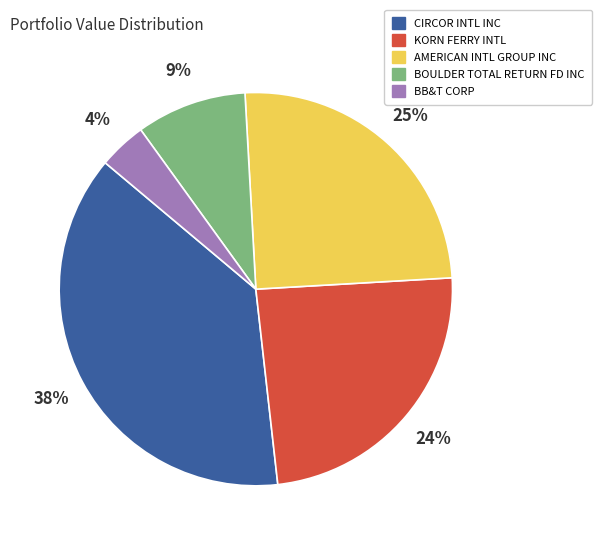

Count the number of slices in the pie.

5